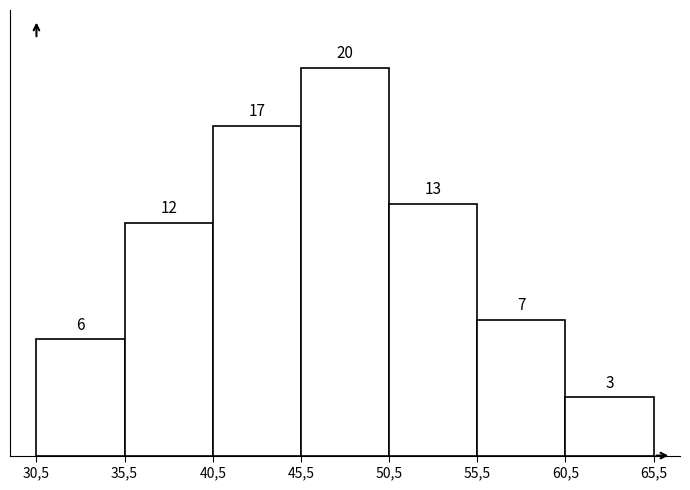

Reading left to right, list all the values displayed in this chart.

30,5=6	35,5=12	40,5=17	45,5=20	50,5=13	55,5=7	60,5=3